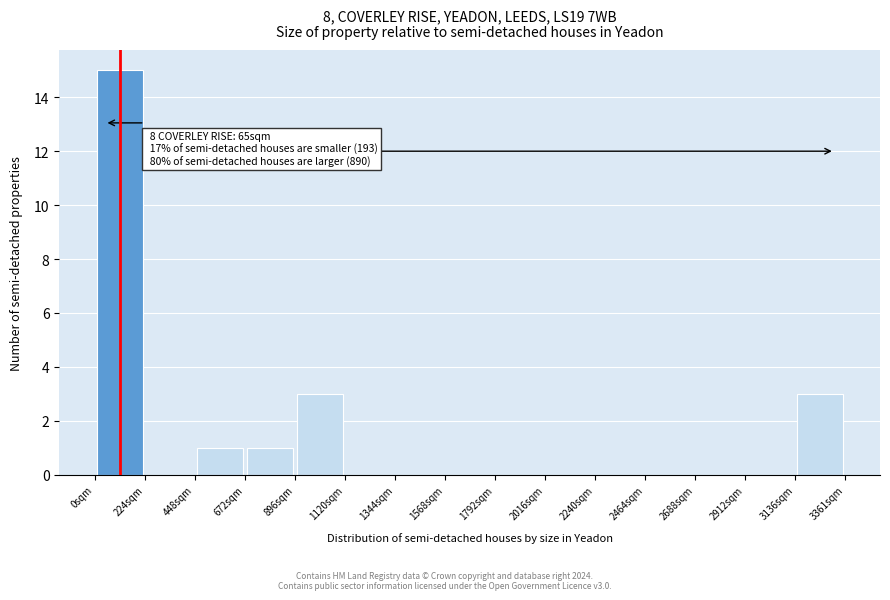

Over which range of the x-axis is the bar tallest?

0 to 200